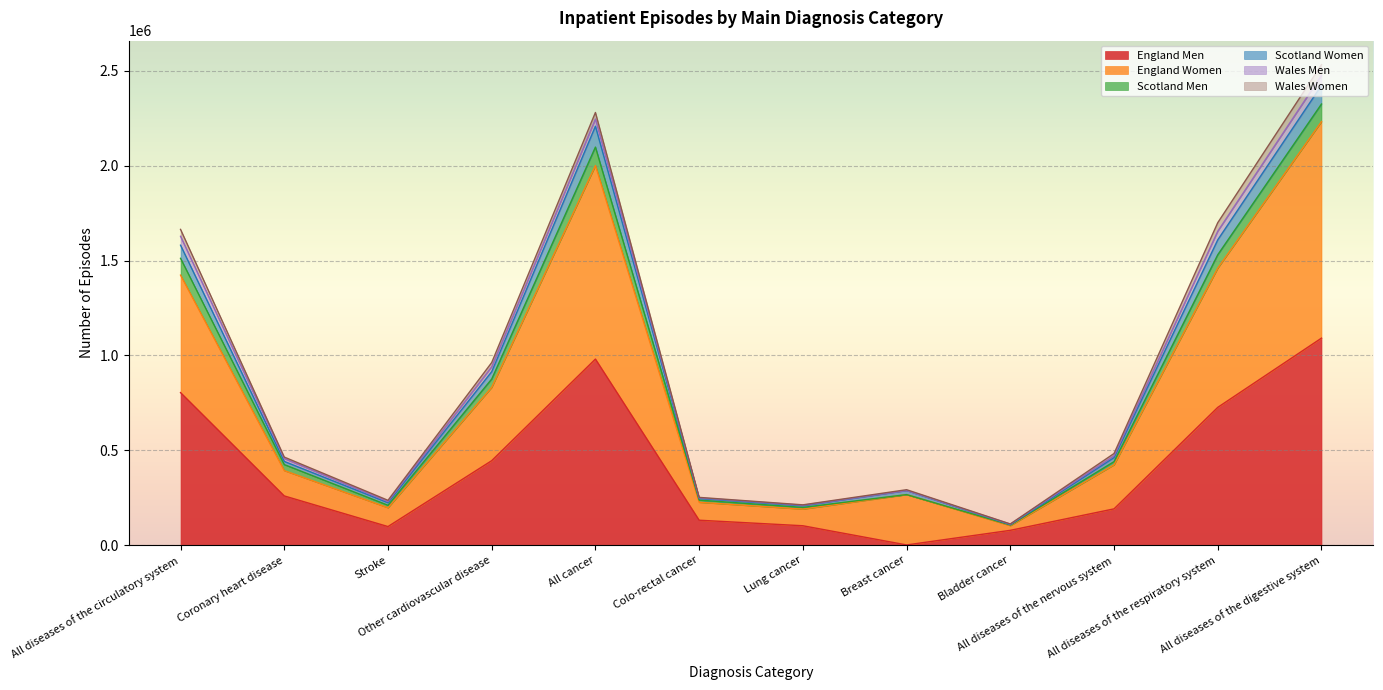

Which has a higher value, All cancer or Breast cancer?

All cancer